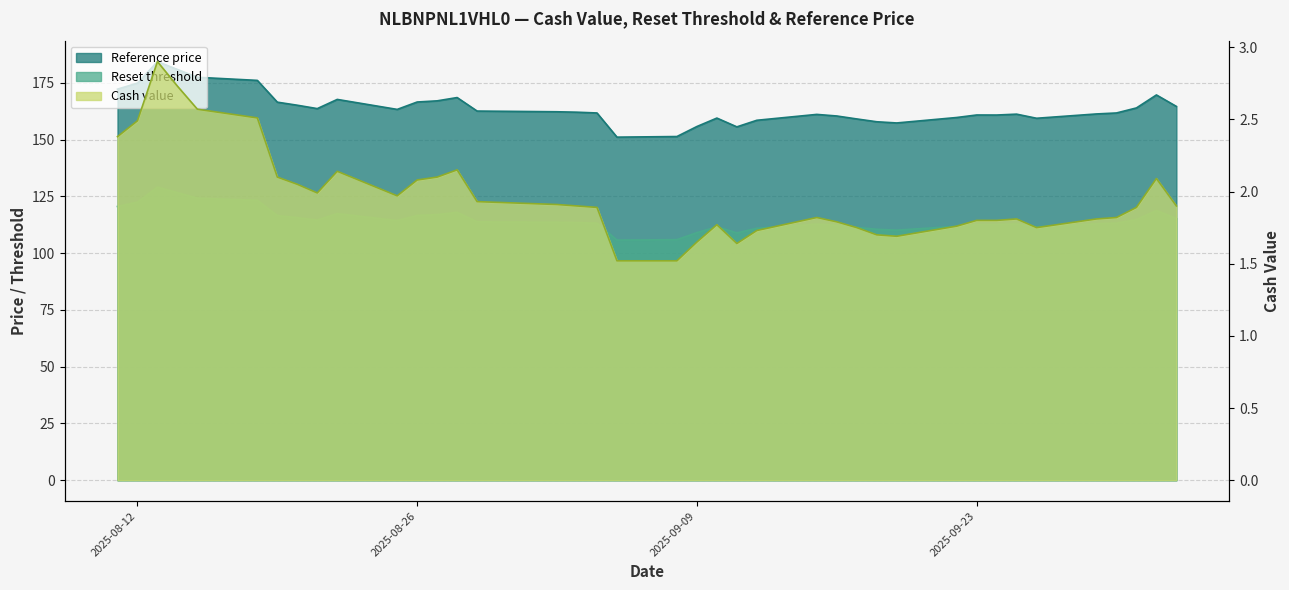

Reading left to right, transcribe all the data shown in this chart.

Cash value: 2025-08-11=2.4	2025-08-12=2.5	2025-08-13=2.9	2025-08-14=2.7	2025-08-15=2.6	2025-08-18=2.5	2025-08-19=2.1	2025-08-20=2.0	2025-08-21=2.0	2025-08-22=2.1	2025-08-25=2.0	2025-08-26=2.1	2025-08-27=2.1	2025-08-28=2.1	2025-08-29=1.9	2025-09-02=1.9	2025-09-03=1.9	2025-09-04=1.9	2025-09-05=1.5	2025-09-08=1.5	2025-09-09=1.6	2025-09-10=1.8	2025-09-11=1.6	2025-09-12=1.7	2025-09-15=1.8	2025-09-16=1.8	2025-09-17=1.8	2025-09-18=1.7	2025-09-19=1.7	2025-09-22=1.8	2025-09-23=1.8	2025-09-24=1.8	2025-09-25=1.8	2025-09-26=1.8	2025-09-29=1.8	2025-09-30=1.8	2025-10-01=1.9	2025-10-02=2.1	2025-10-03=1.9
Reset threshold: 2025-08-11=120.6	2025-08-12=122.5	2025-08-13=129.1	2025-08-14=126.7	2025-08-15=124.3	2025-08-18=123.3	2025-08-19=116.6	2025-08-20=115.6	2025-08-21=114.6	2025-08-22=117.4	2025-08-25=114.4	2025-08-26=116.6	2025-08-27=117.0	2025-08-28=118.0	2025-08-29=113.8	2025-09-02=113.6	2025-09-03=113.5	2025-09-04=113.3	2025-09-05=105.8	2025-09-08=106.0	2025-09-09=109.1	2025-09-10=111.7	2025-09-11=109.0	2025-09-12=111.0	2025-09-15=112.8	2025-09-16=112.3	2025-09-17=111.4	2025-09-18=110.5	2025-09-19=110.2	2025-09-22=111.9	2025-09-23=112.6	2025-09-24=112.6	2025-09-25=112.9	2025-09-26=111.6	2025-09-29=113.0	2025-09-30=113.3	2025-10-01=114.8	2025-10-02=118.8	2025-10-03=115.3
Reference price: 2025-08-11=172.3	2025-08-12=174.9	2025-08-13=184.4	2025-08-14=180.9	2025-08-15=177.5	2025-08-18=176.1	2025-08-19=166.6	2025-08-20=165.2	2025-08-21=163.7	2025-08-22=167.8	2025-08-25=163.4	2025-08-26=166.6	2025-08-27=167.1	2025-08-28=168.6	2025-08-29=162.6	2025-09-02=162.3	2025-09-03=162.1	2025-09-04=161.8	2025-09-05=151.1	2025-09-08=151.4	2025-09-09=155.8	2025-09-10=159.5	2025-09-11=155.7	2025-09-12=158.6	2025-09-15=161.2	2025-09-16=160.5	2025-09-17=159.2	2025-09-18=157.9	2025-09-19=157.4	2025-09-22=159.8	2025-09-23=160.9	2025-09-24=160.9	2025-09-25=161.3	2025-09-26=159.5	2025-09-29=161.4	2025-09-30=161.8	2025-10-01=164.0	2025-10-02=169.7	2025-10-03=164.7